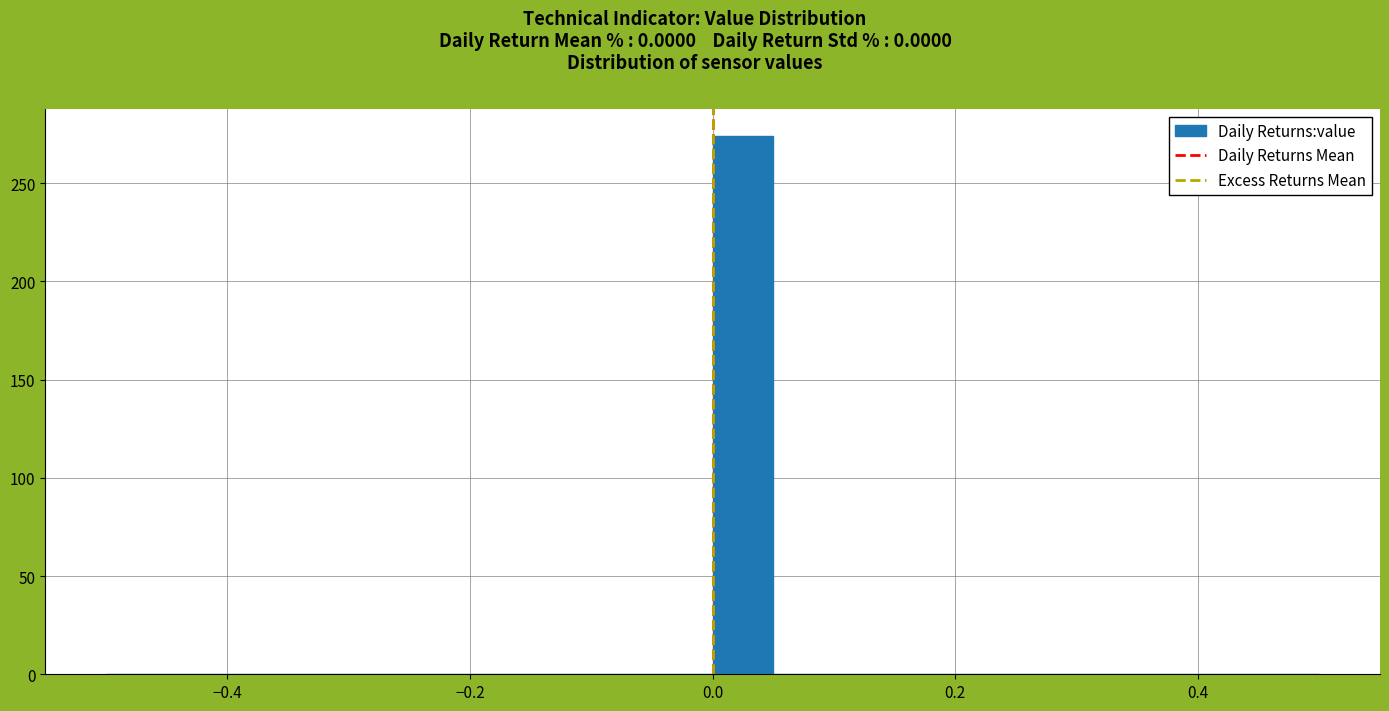

Read against the x-axis, roughly where is the centre of the tallest bar?

0.02